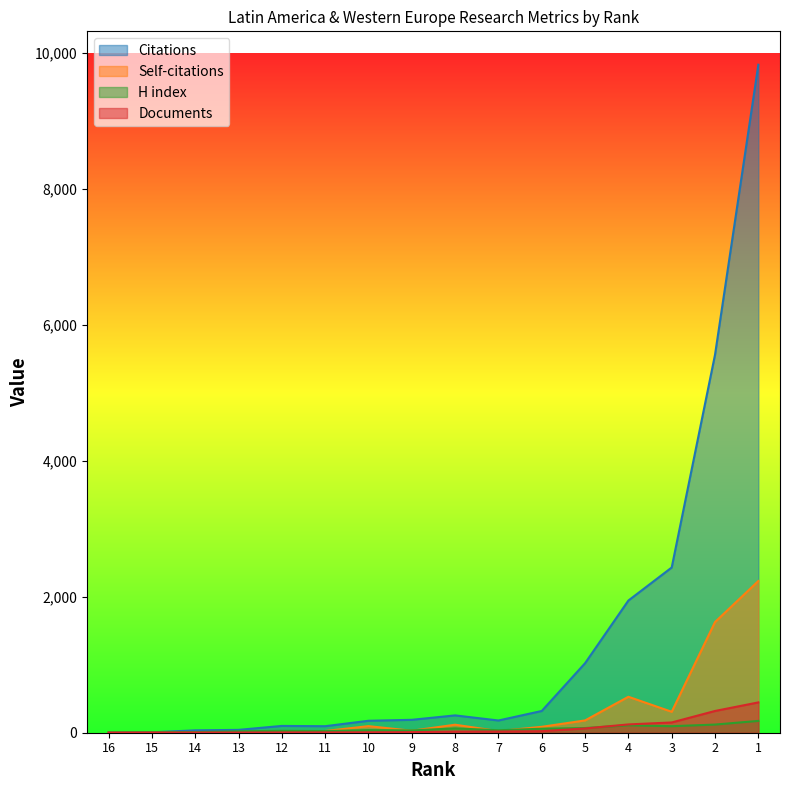

What is the value of the H index point at the 14th from the left?

96